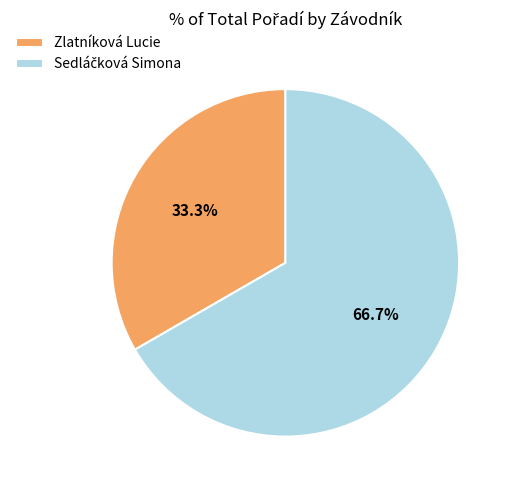

Does Zlatníková Lucie account for over 50% of the chart?

No